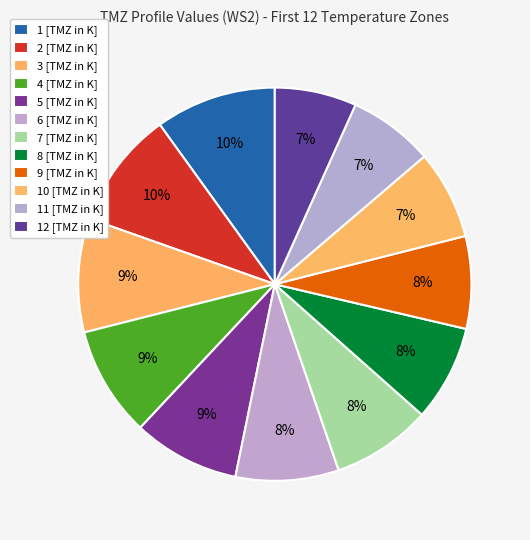

Rank the categories by value from lowest to highest.

12 [TMZ in K], 11 [TMZ in K], 10 [TMZ in K], 9 [TMZ in K], 8 [TMZ in K], 7 [TMZ in K], 6 [TMZ in K], 5 [TMZ in K], 4 [TMZ in K], 3 [TMZ in K], 2 [TMZ in K], 1 [TMZ in K]